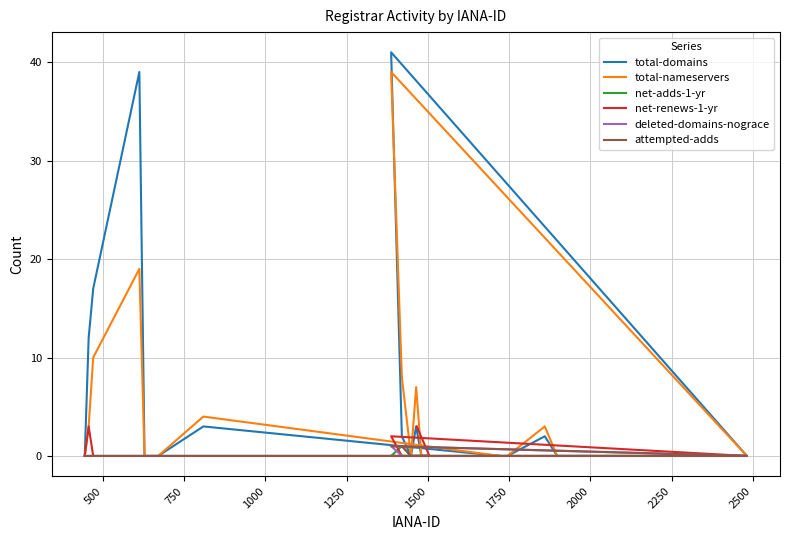

How many attempted-adds values are between 0 and 1?

20